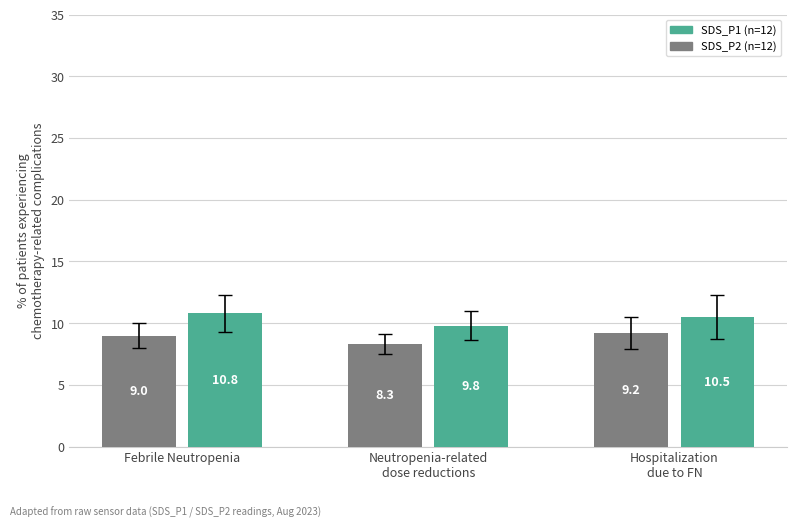

Does the chart contain any negative values?

No